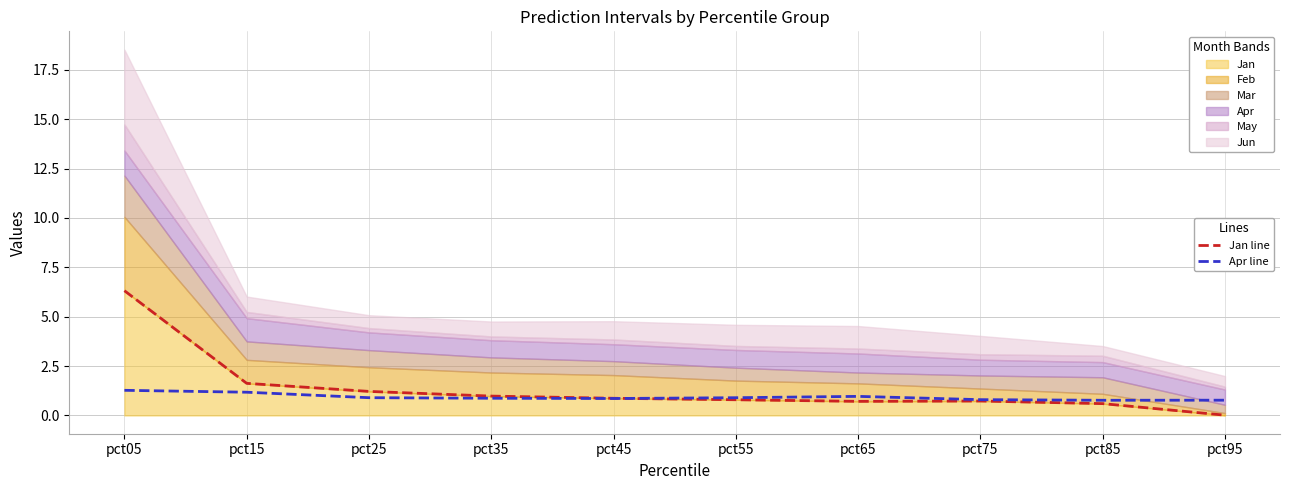

Is it true that Apr line equals 2.1 at pct05?

False